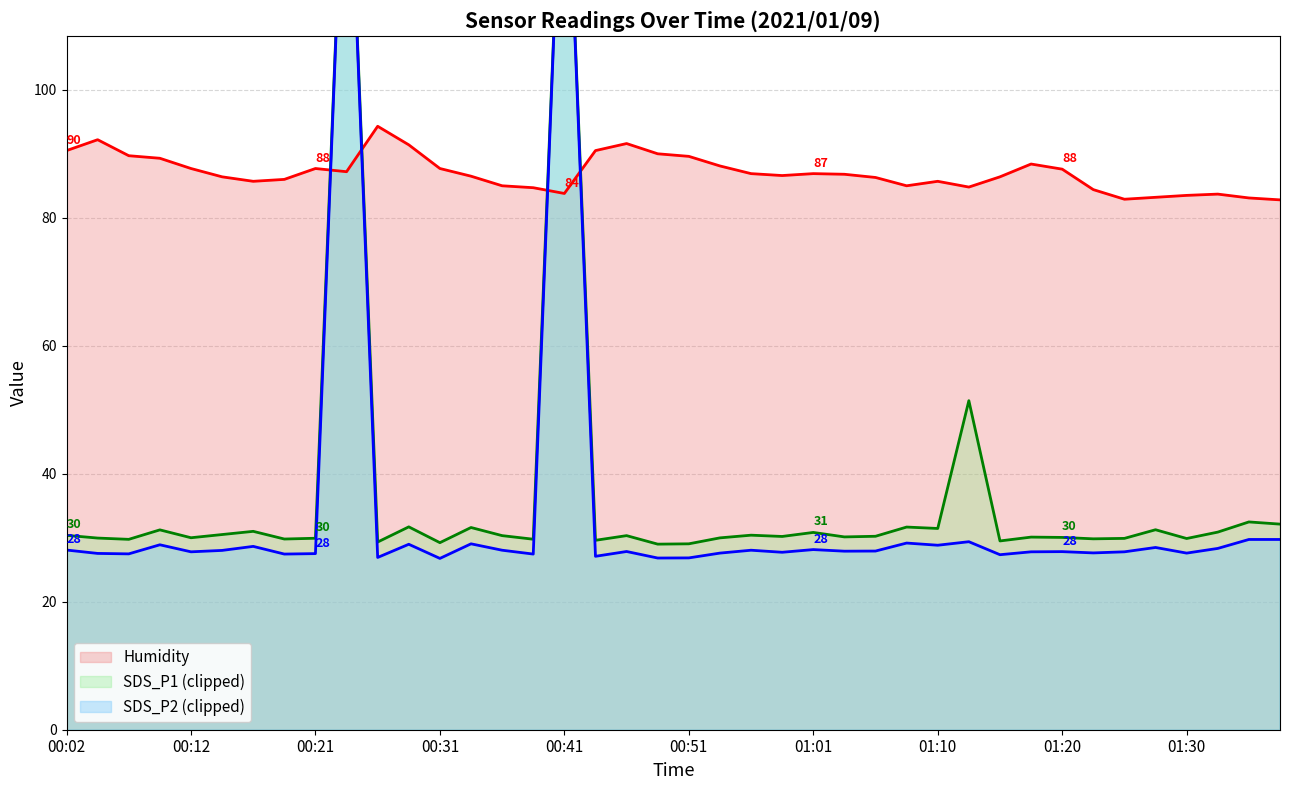

How many interior local valleys does the SDS_P1 (clipped) series have?

14